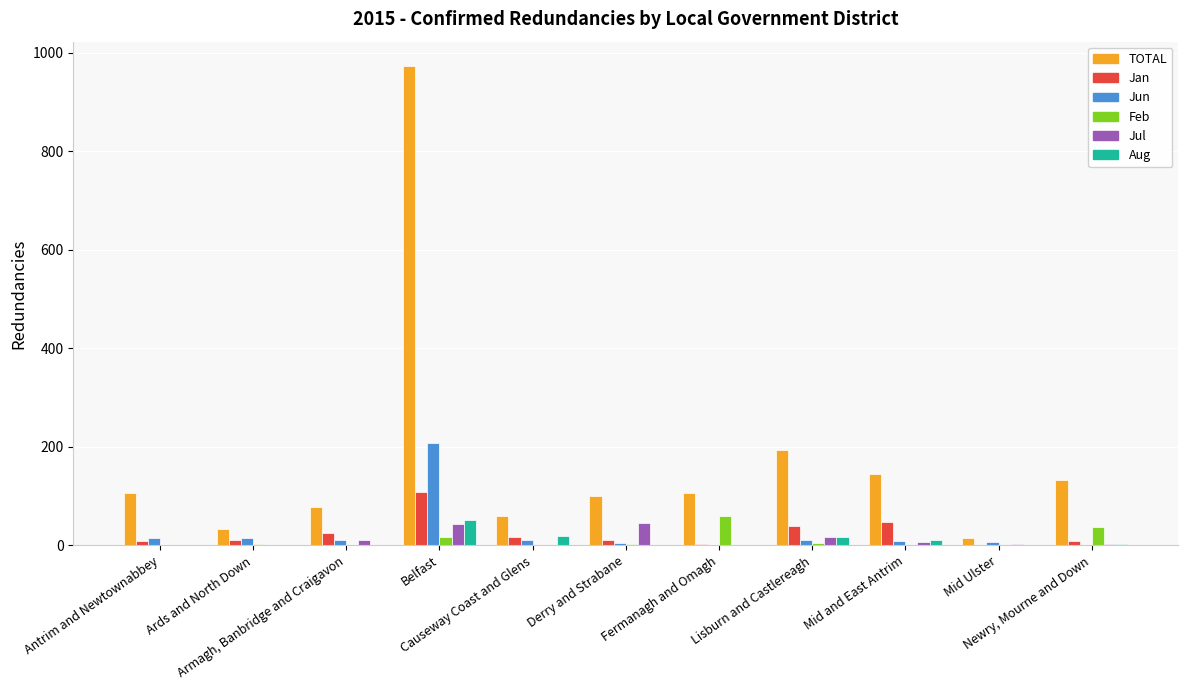

Count the number of data series in this chart.

6